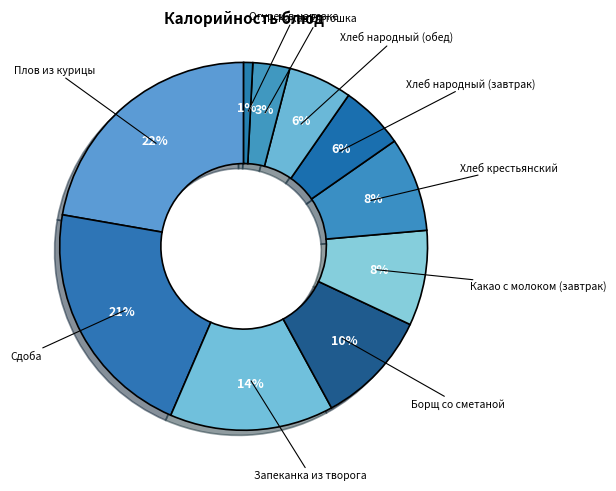

Count the number of slices in the pie.

10